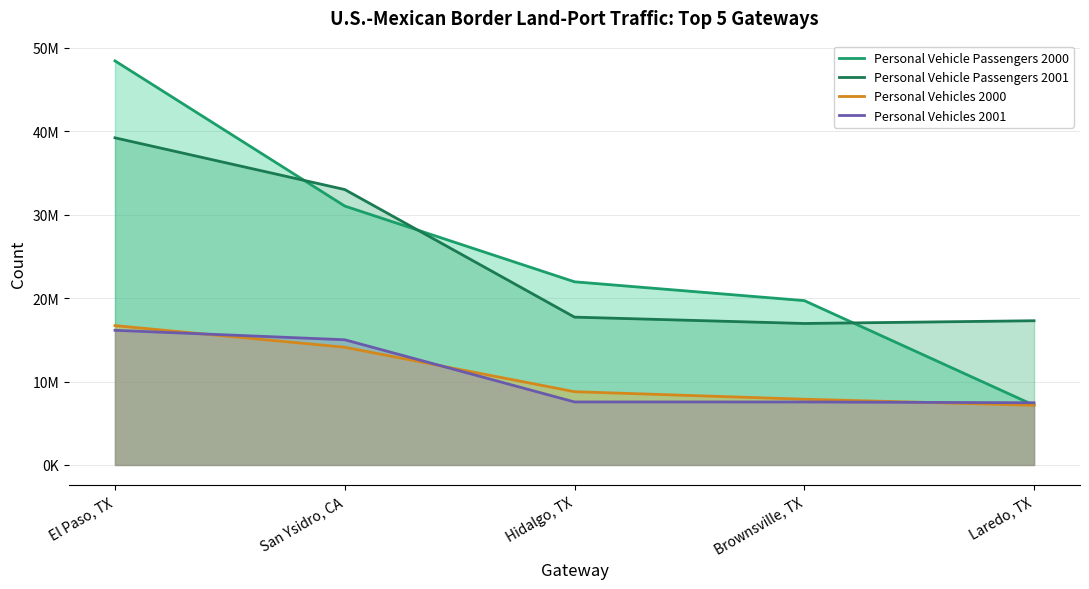

Which series has the widest spread of values?

Personal Vehicle Passengers 2000